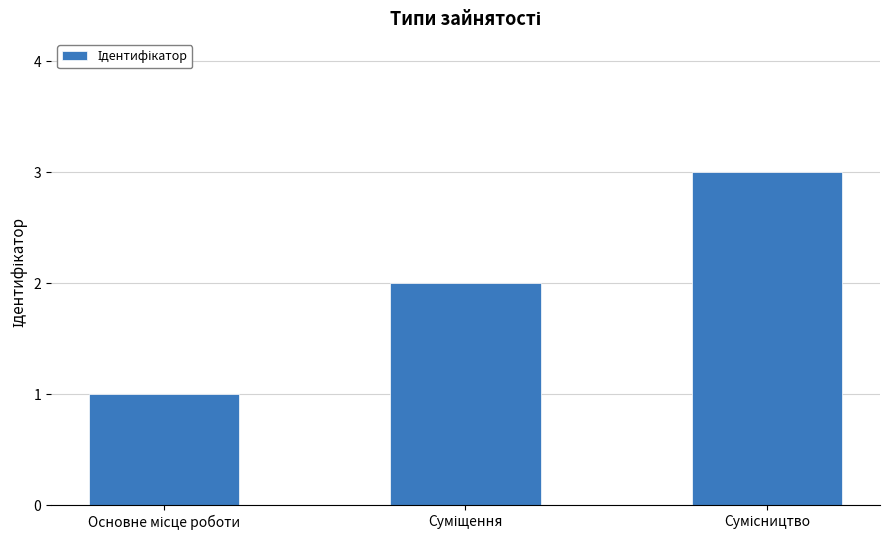

What is the sum of all values?

6